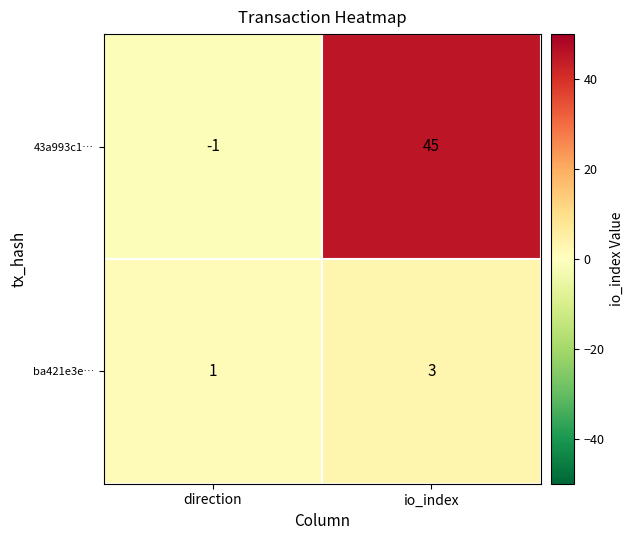

What is the spread (max minus min) of values at direction?

2